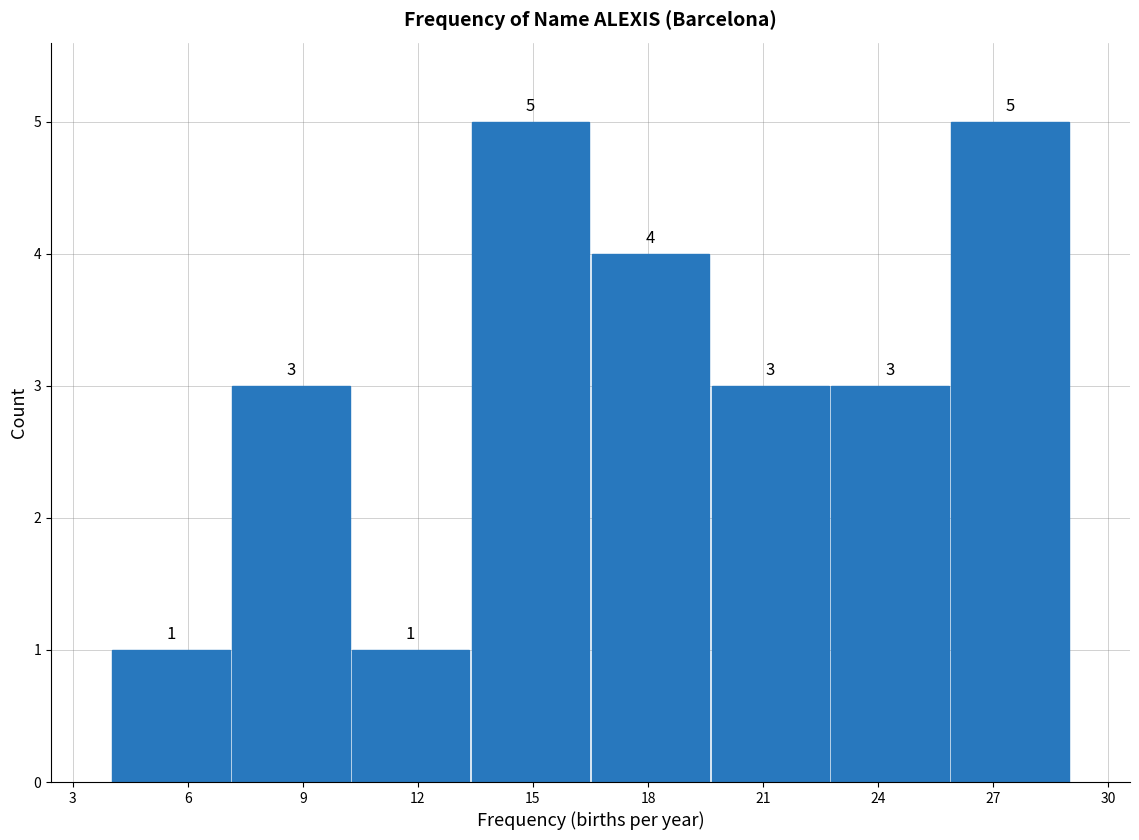

What is the height of the bar covering 7.0 to 10.5 on the x-axis? The bar edges are not printed on the chart, so give them approximately, as read against the axis.

3